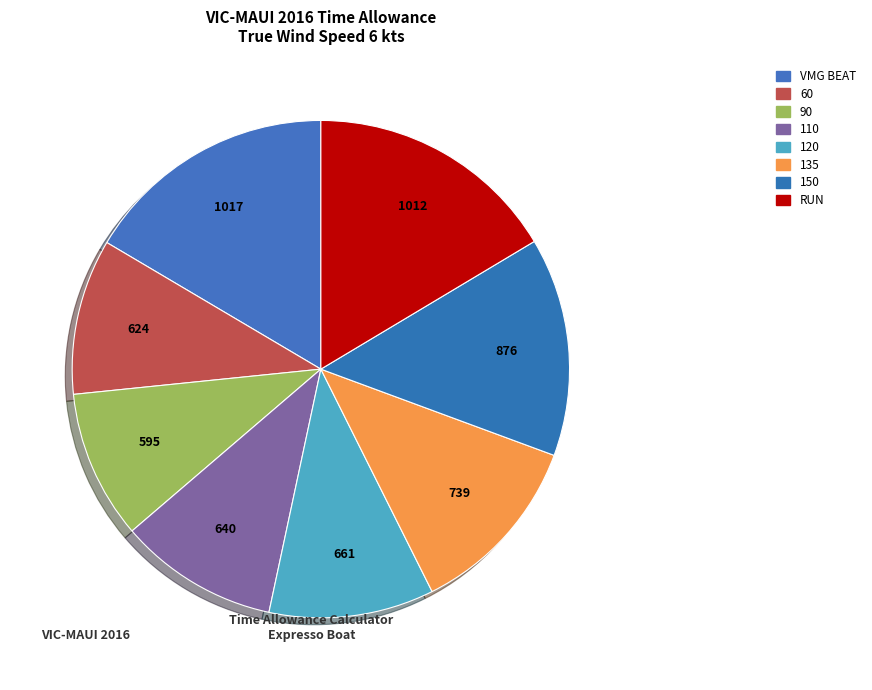

How many slices are in this pie chart?

8